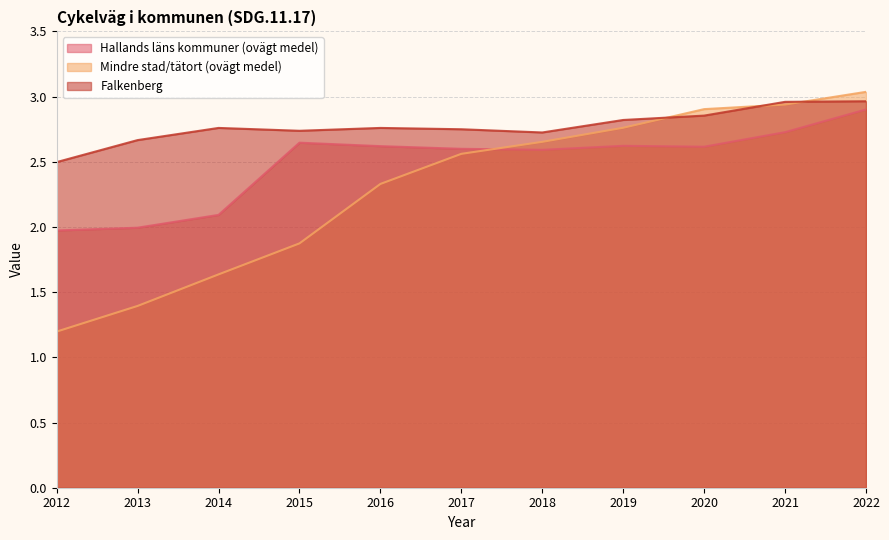

What is the value of the Falkenberg point at the 6th from the left?

2.7